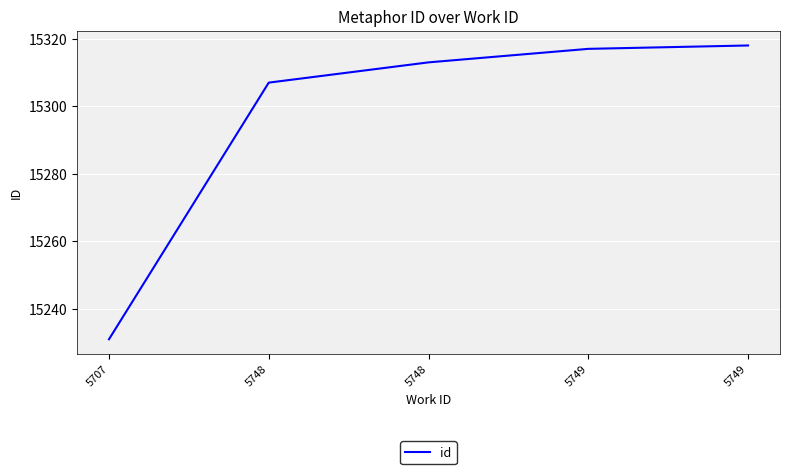

True or false: the data shows 15317 at 5749.

True